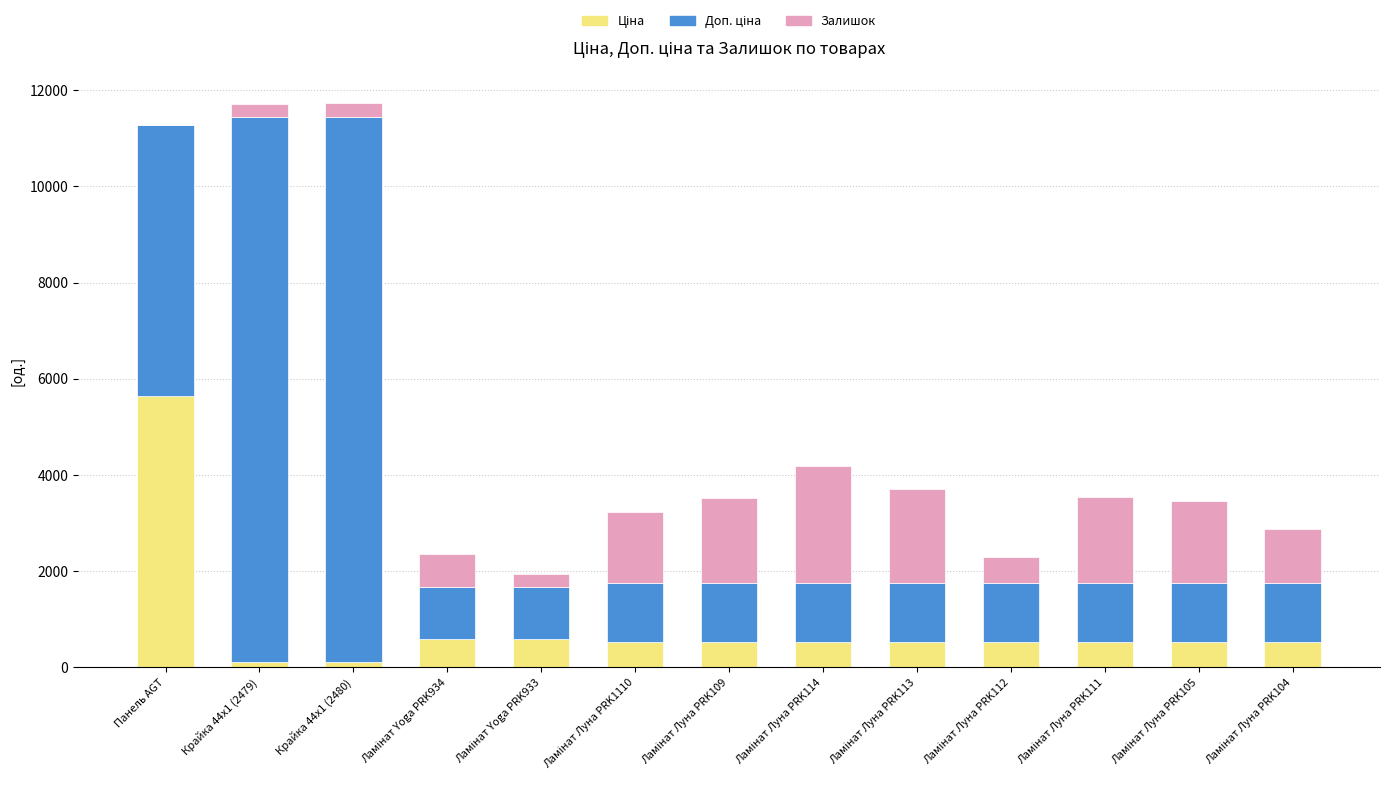

Count the number of categories in the chart.

13